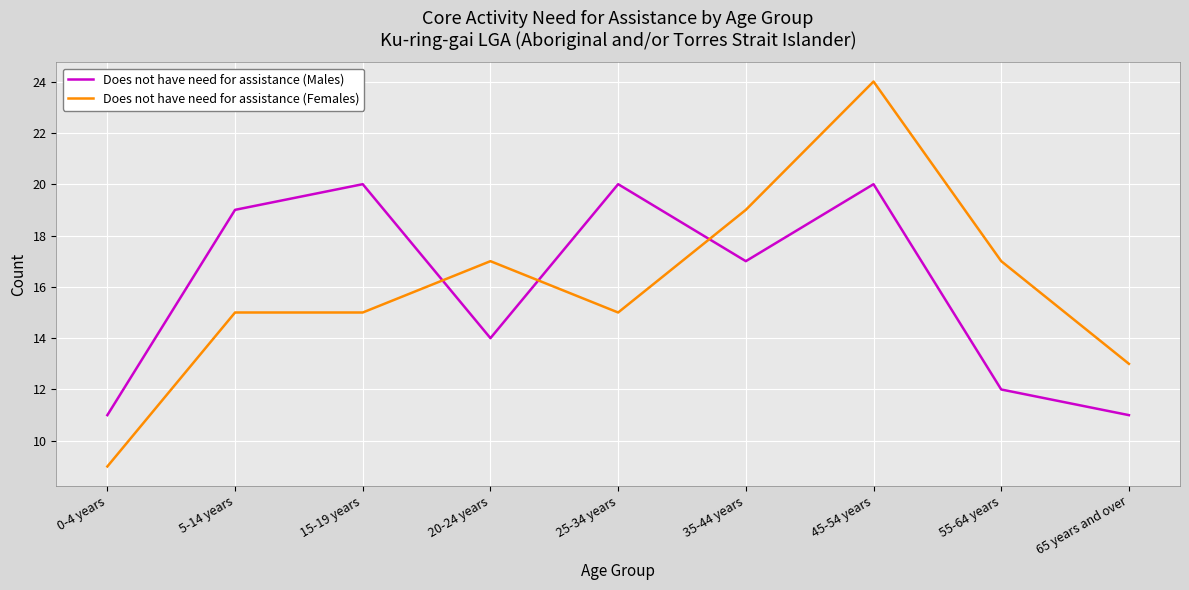

Reading left to right, what are all the values shown in this chart?

Does not have need for assistance (Males): 0-4 years=11	5-14 years=19	15-19 years=20	20-24 years=14	25-34 years=20	35-44 years=17	45-54 years=20	55-64 years=12	65 years and over=11
Does not have need for assistance (Females): 0-4 years=9	5-14 years=15	15-19 years=15	20-24 years=17	25-34 years=15	35-44 years=19	45-54 years=24	55-64 years=17	65 years and over=13